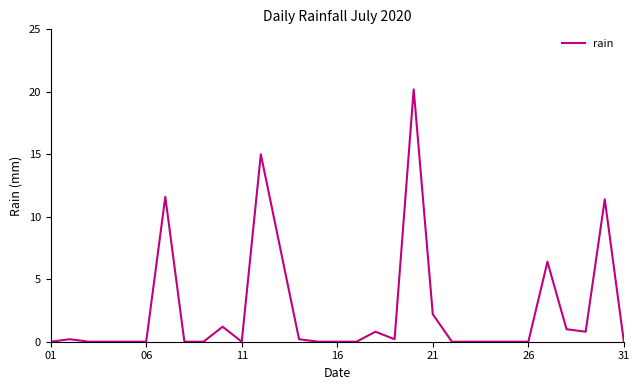

What is the difference between the maximum and minimum values?

20.2